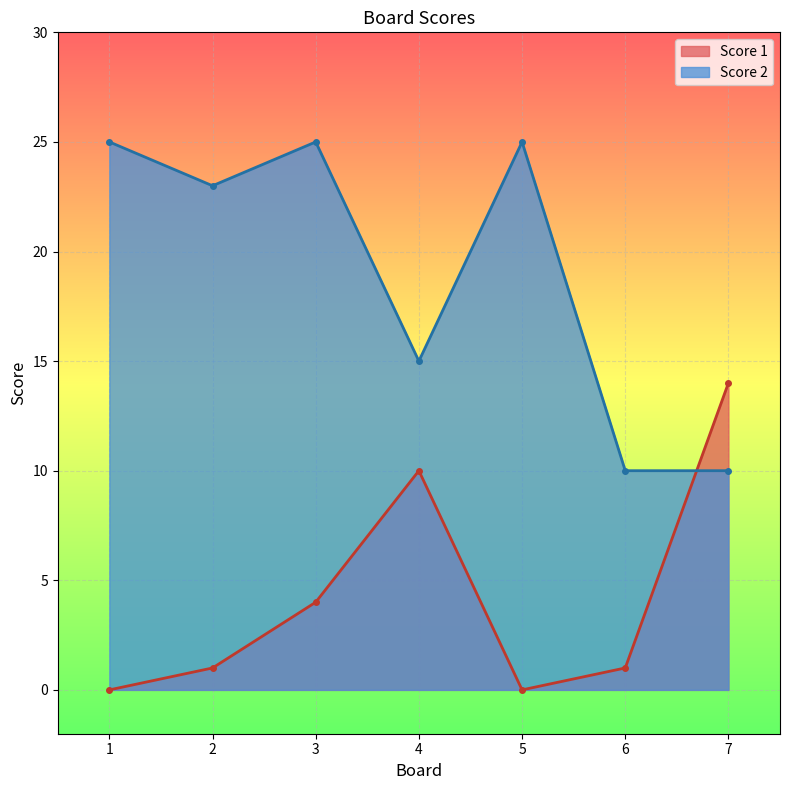

Reading right to left, transcribe all the data shown in this chart.

Score 1: 14	1	0	10	4	1	0
Score 2: 10	10	25	15	25	23	25